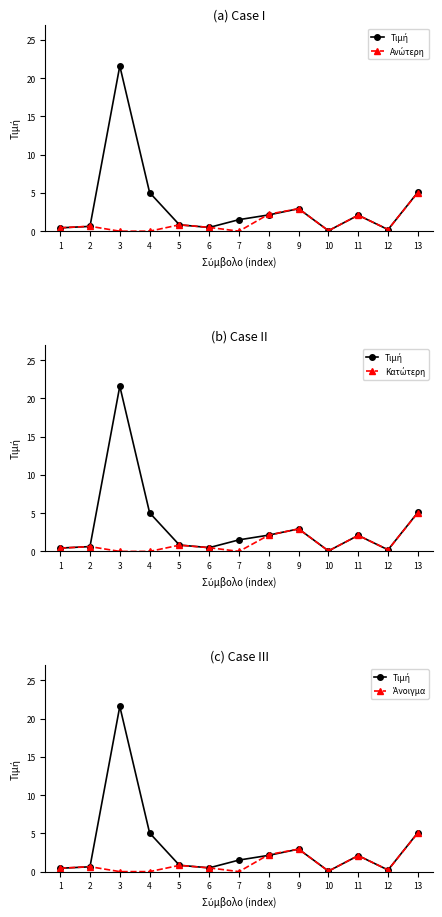

Which series has the largest total across all categories?

Τιμή